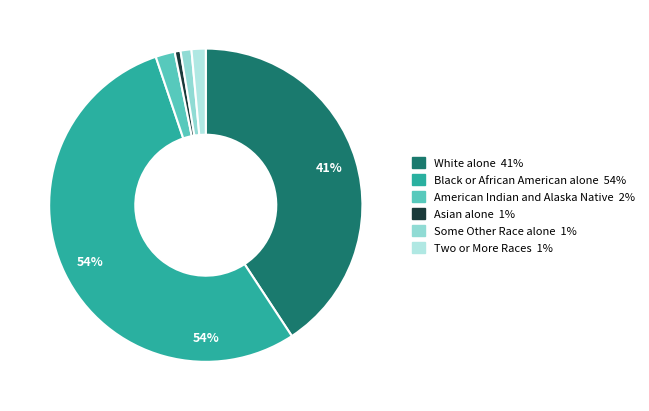

Does Asian alone represent more than half of the total?

No